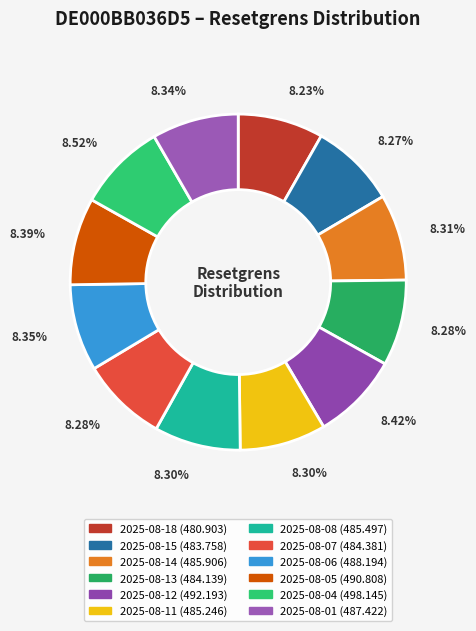

Do 2025-08-04 and 2025-08-11 together represent more than half of the pie?

No